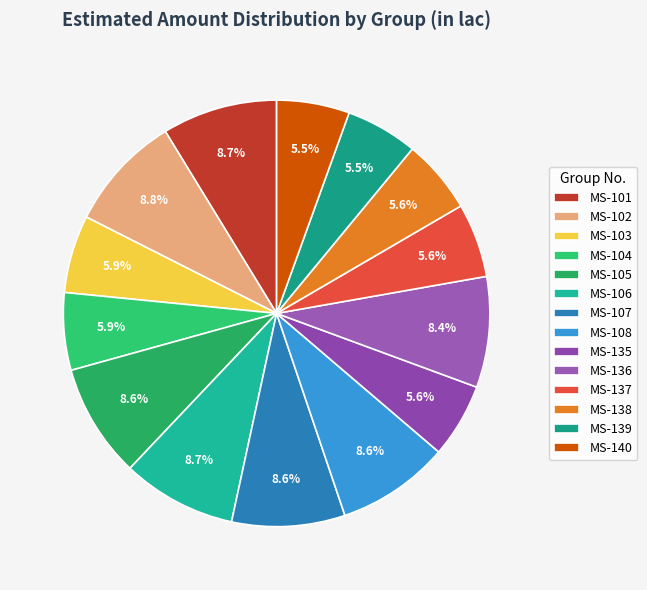

How many slices are in this pie chart?

14